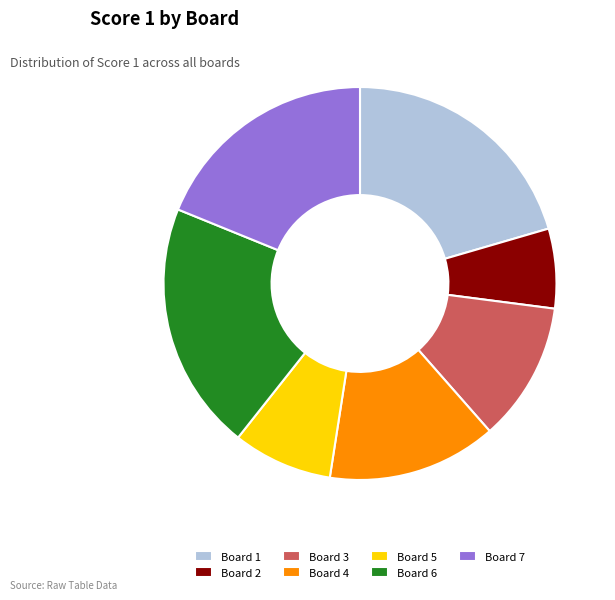

Do Board 7 and Board 6 together represent more than half of the pie?

No